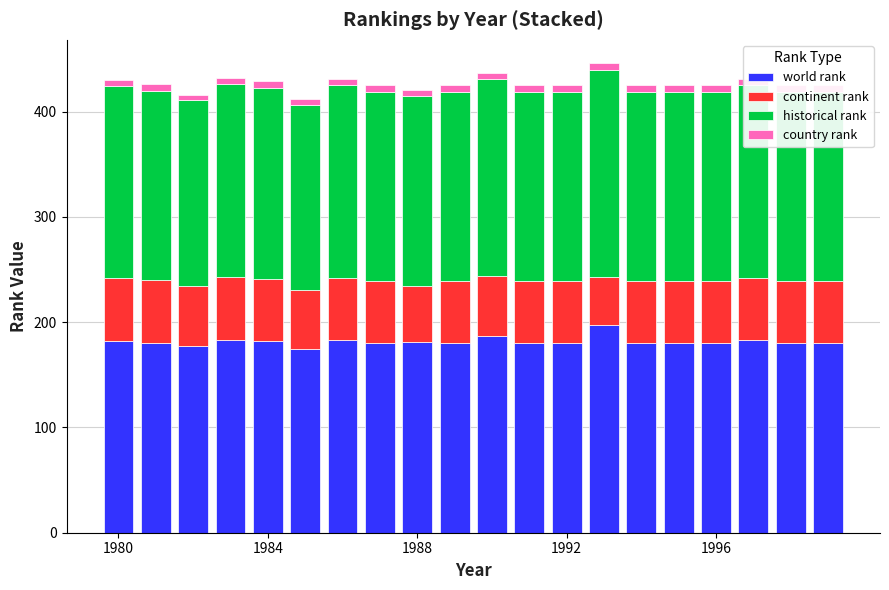

What is the highest value of the country rank series?

6